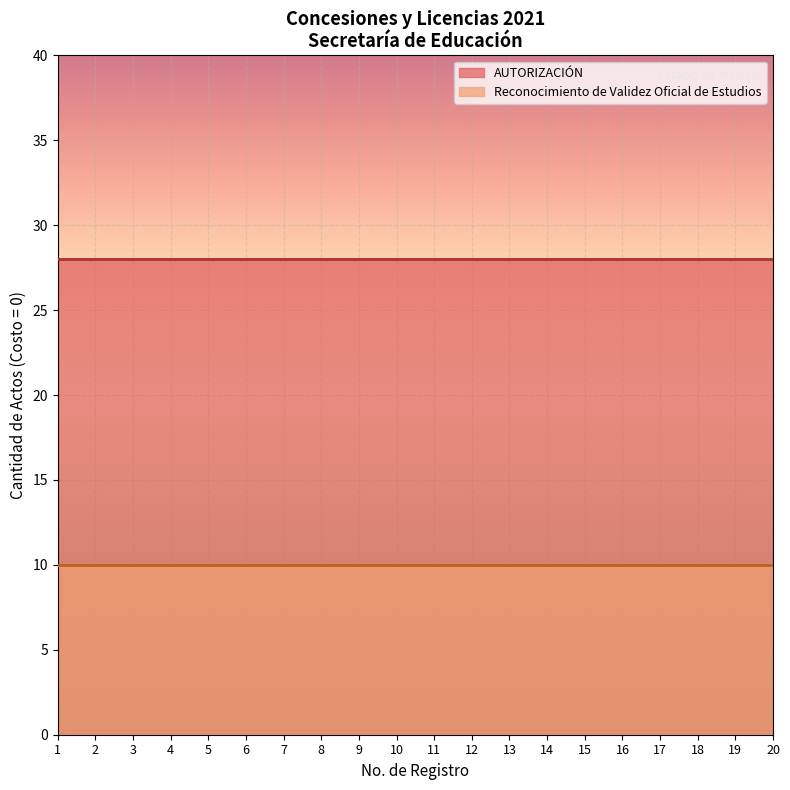

What is the minimum value shown in the chart?

10